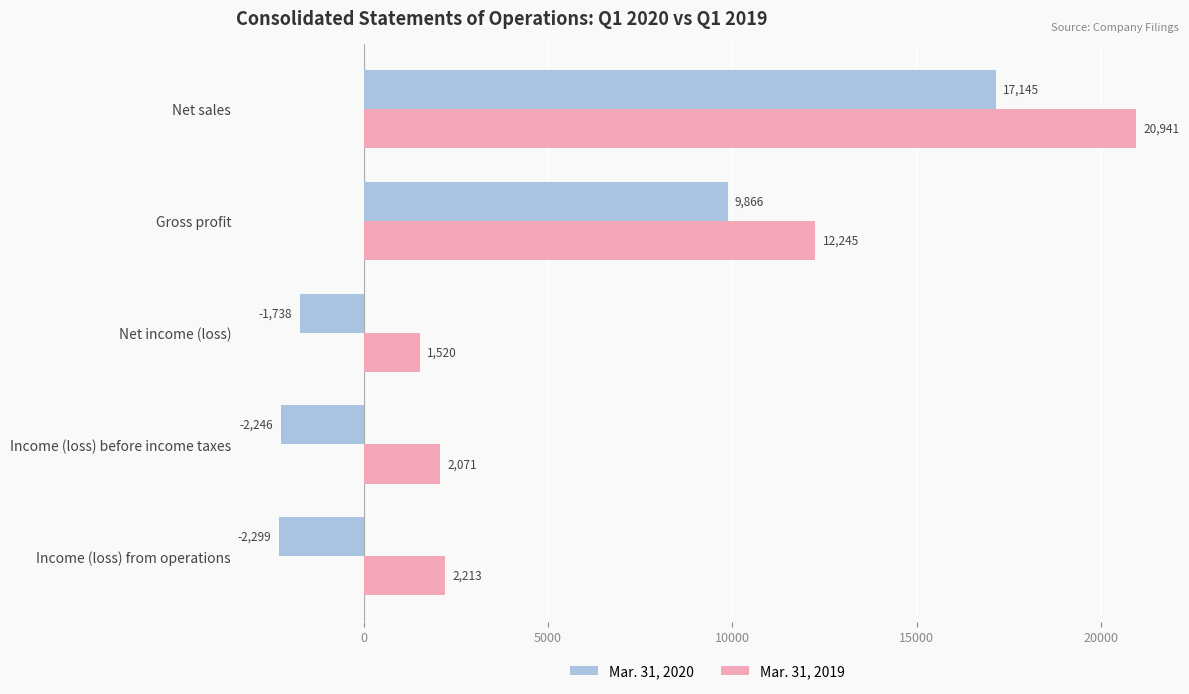

List the labels in order of Mar. 31, 2020 value, largest first.

Net sales, Gross profit, Net income (loss), Income (loss) before income taxes, Income (loss) from operations